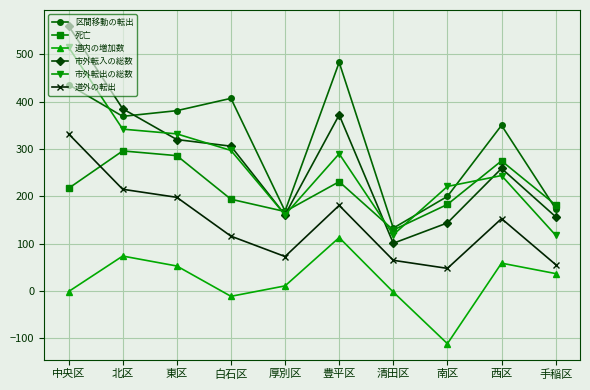

Count the number of categories in the chart.

10